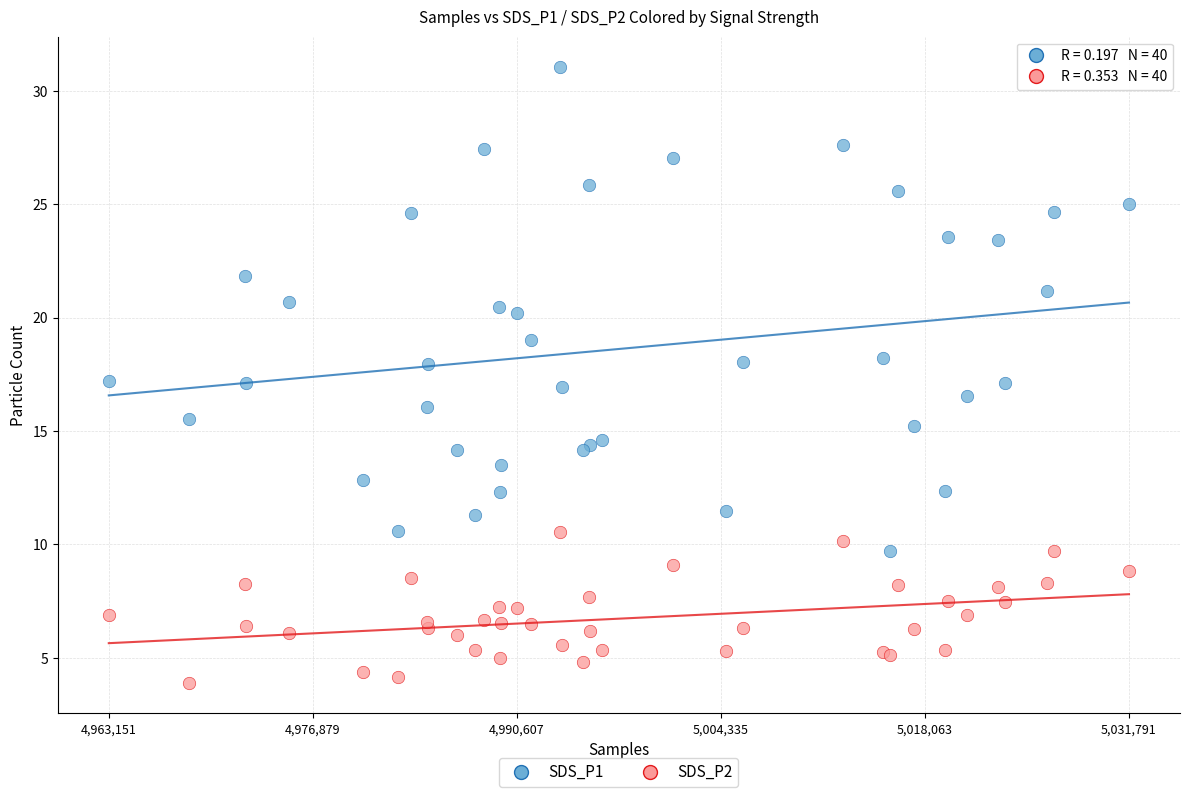

What are all the series names shown in the legend?

SDS_P1, SDS_P2